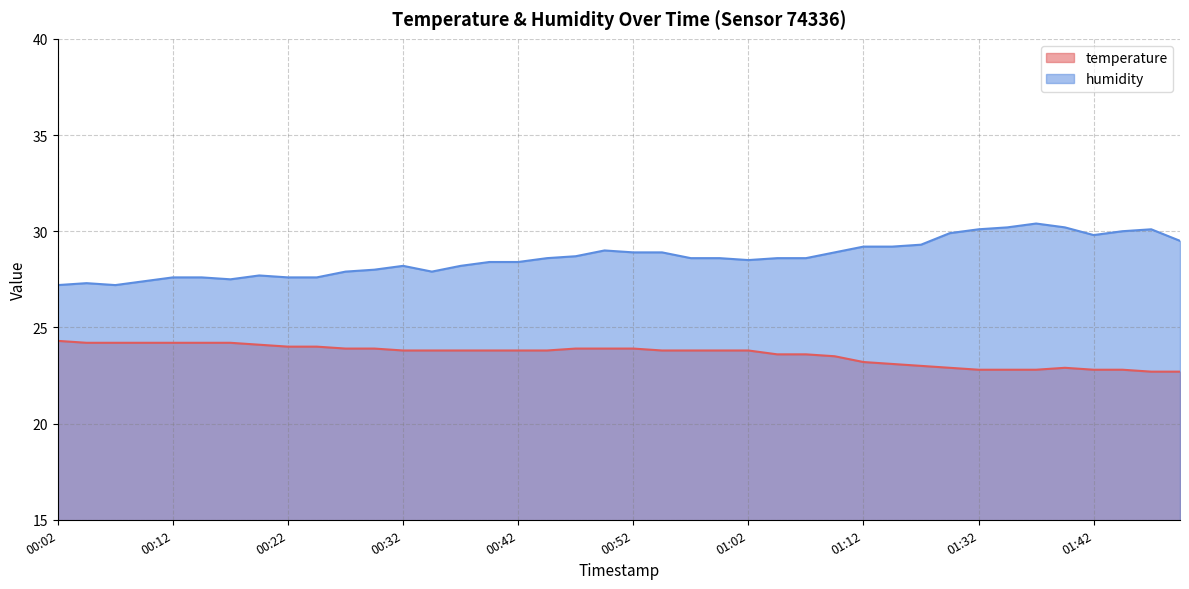

Where does the humidity series first go above 28?

00:32